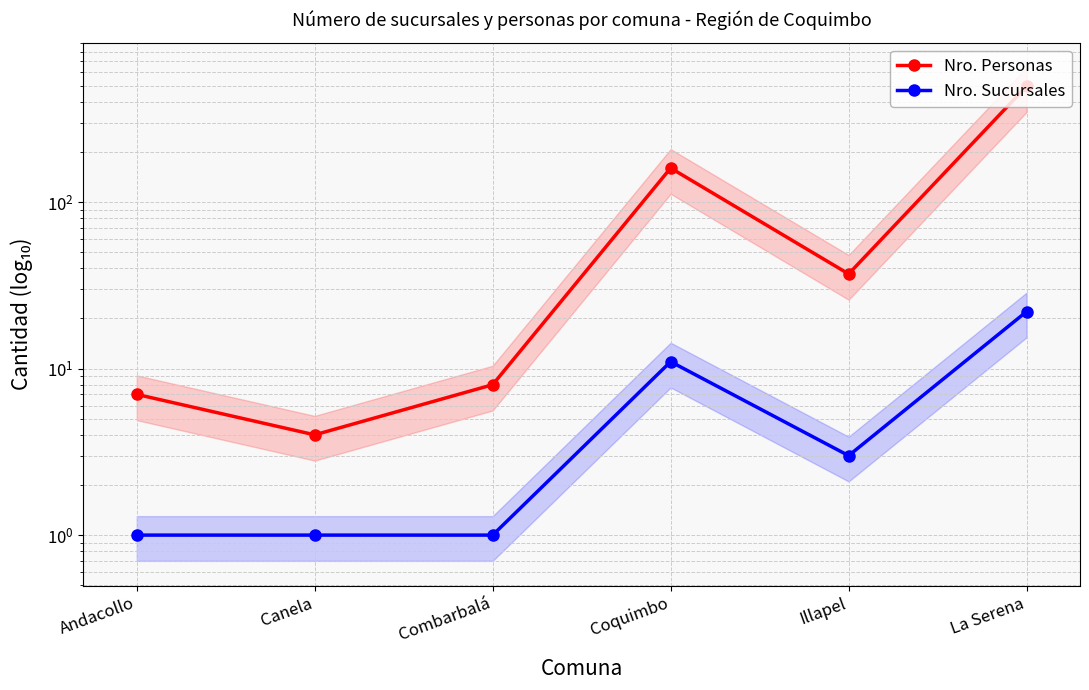

What is the label of the 6th point from the left?

La Serena